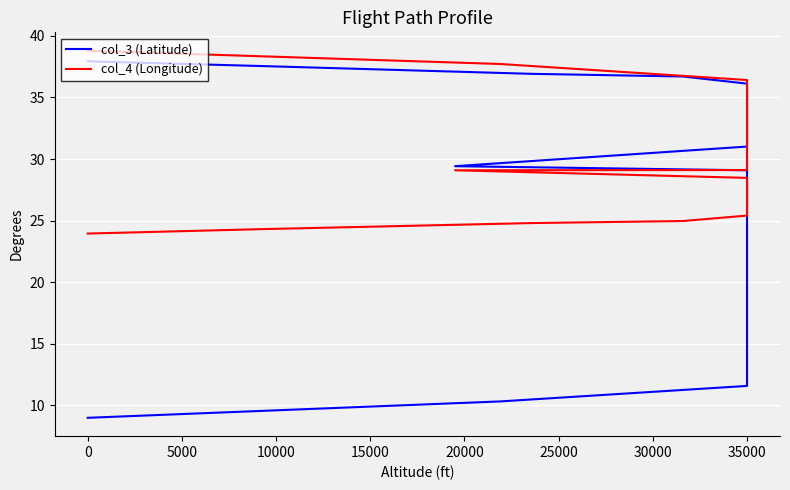

True or false: col_3 (Latitude) has more than 0 points higher than both neighbors.

False